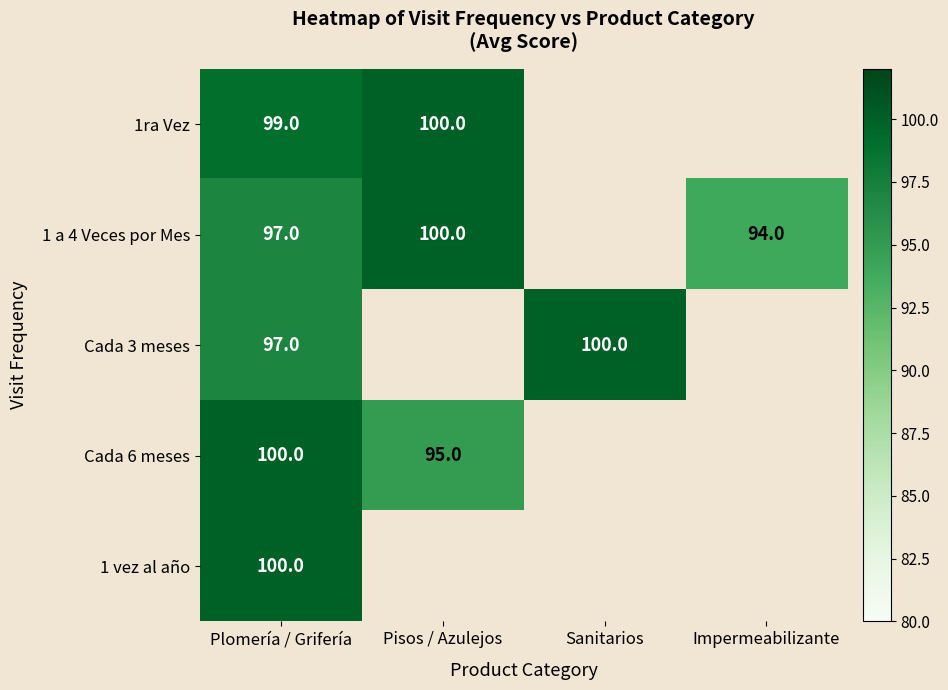

True or false: 1ra Vez has a value of 150 at Pisos / Azulejos.

False